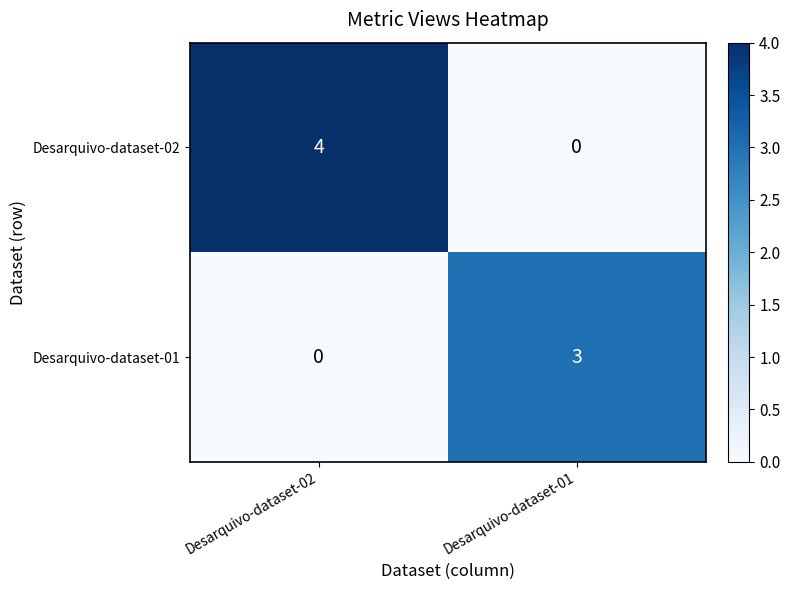

Count the number of data series in this chart.

2